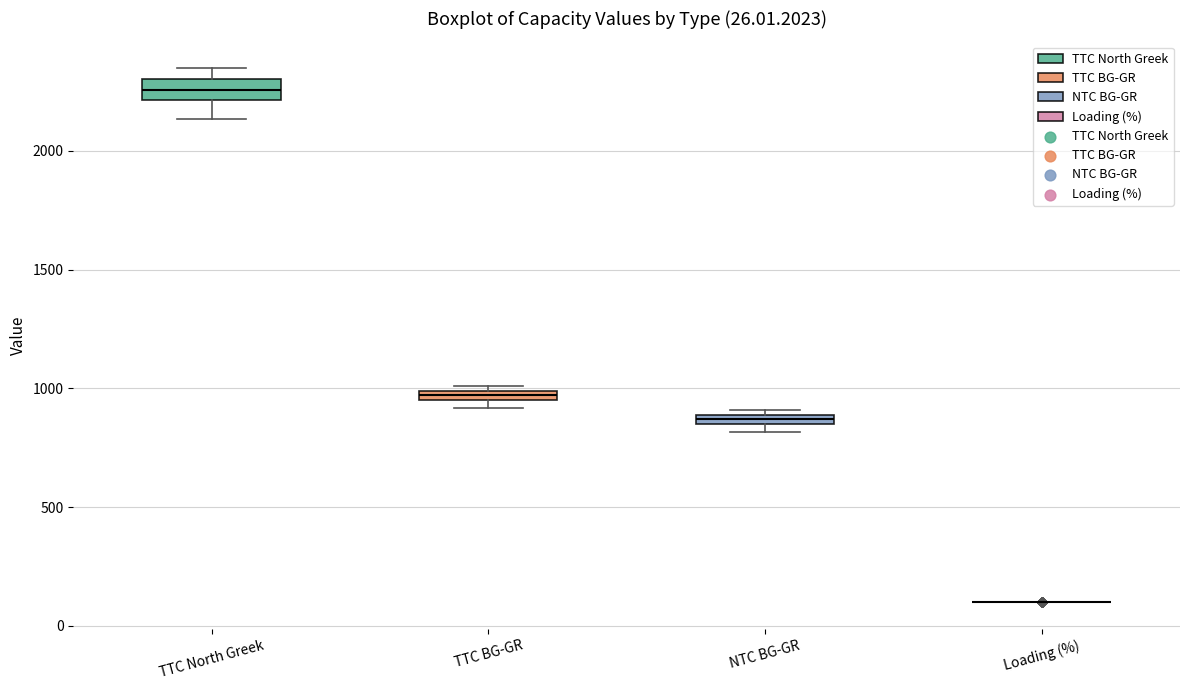

Comparing the boxes themselves (not the whiskers), which one is the tallest?

TTC North Greek